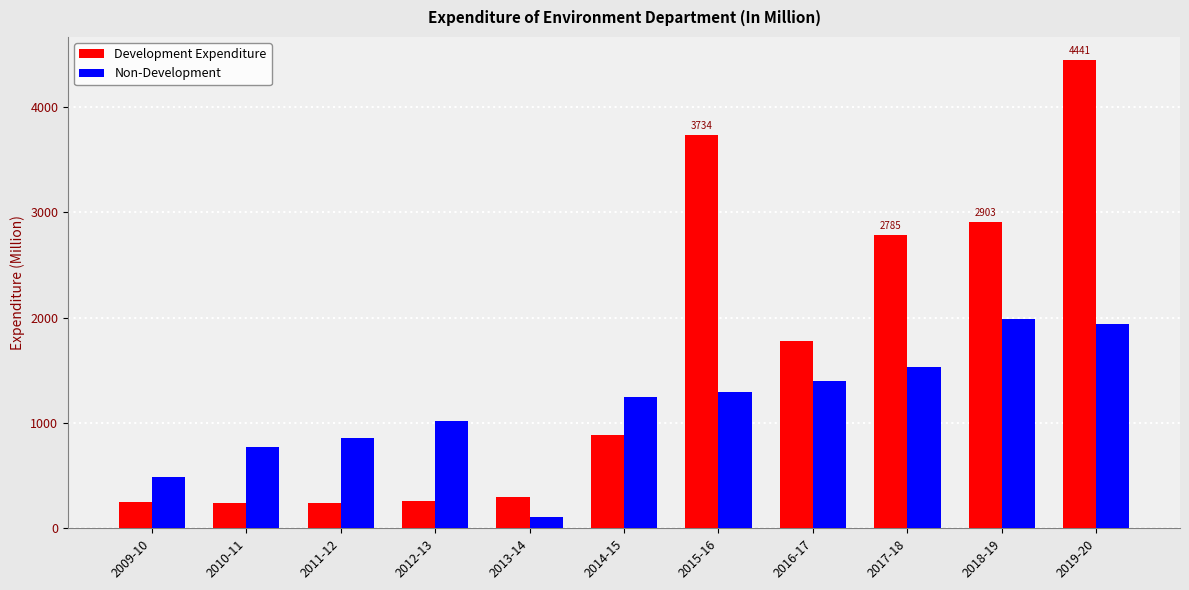

What is the label of the 6th bar from the left?

2014-15